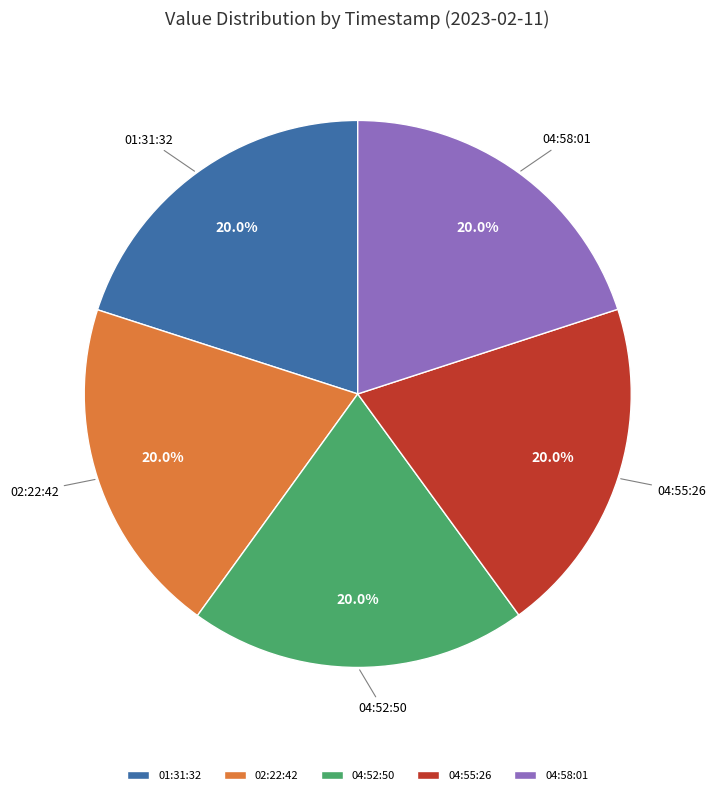

How many slices are in this pie chart?

5